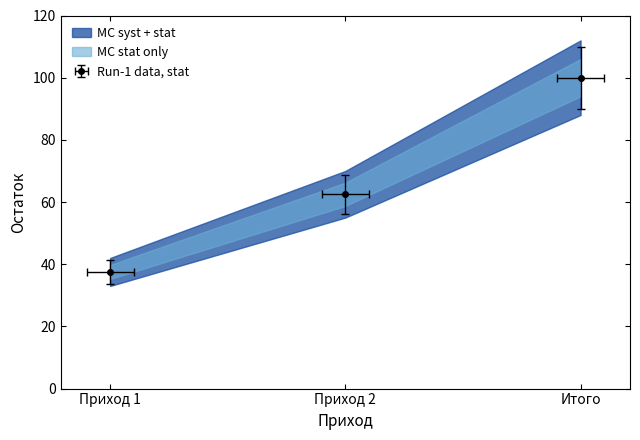

Which has a higher value, Итого or Приход 2?

Итого